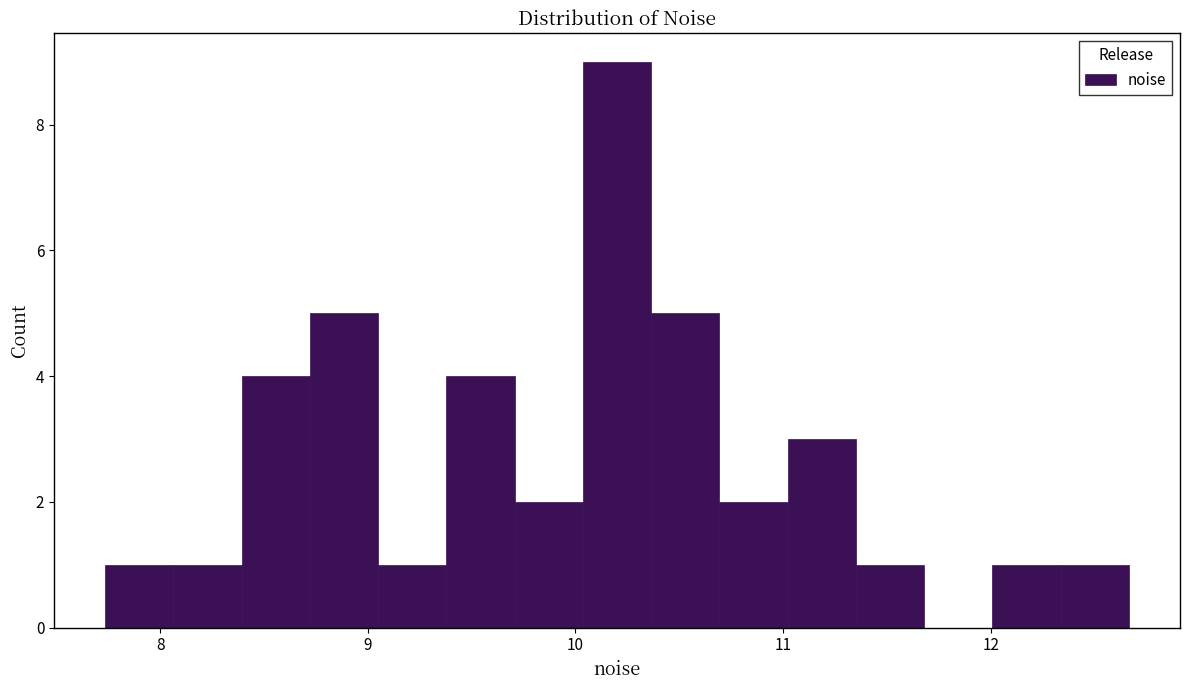

Read against the x-axis, roughly where is the centre of the tallest bar?

10.2